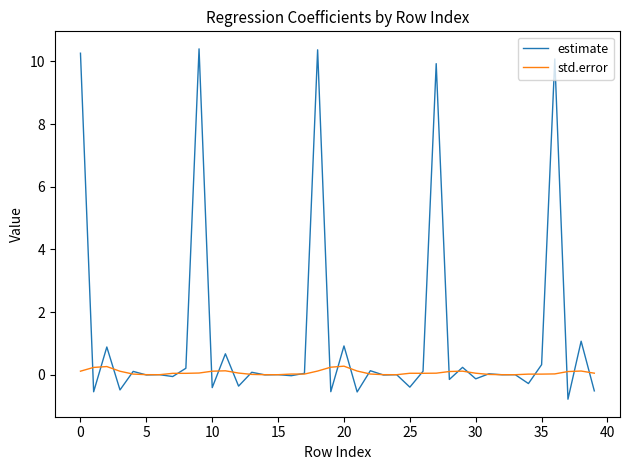

How many distinct data groups are displayed?

2